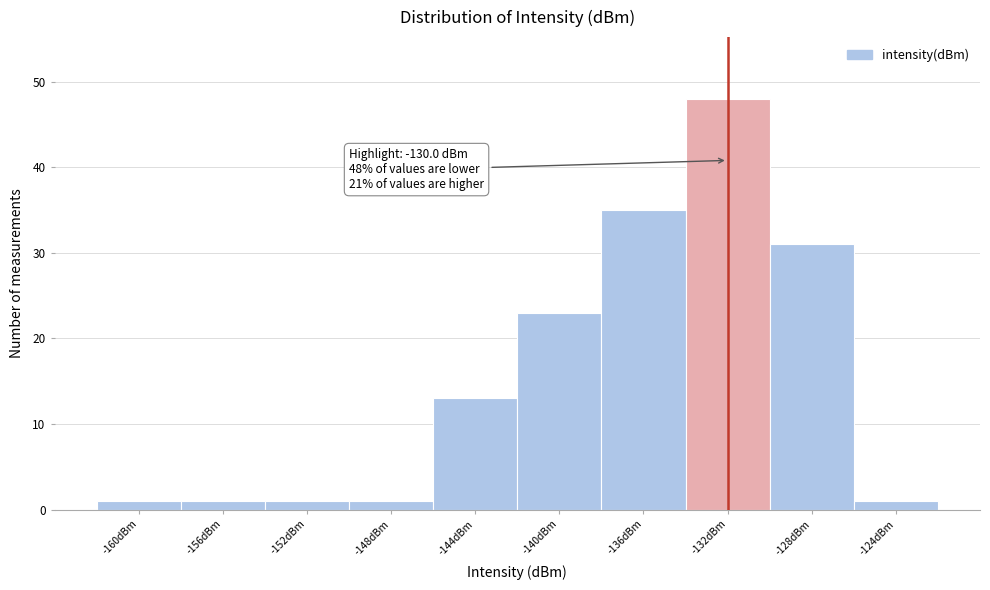

Reading left to right, list all the values displayed in this chart.

-160dBm=1	-156dBm=1	-152dBm=1	-148dBm=1	-144dBm=13	-140dBm=23	-136dBm=35	-132dBm=48	-128dBm=31	-124dBm=1